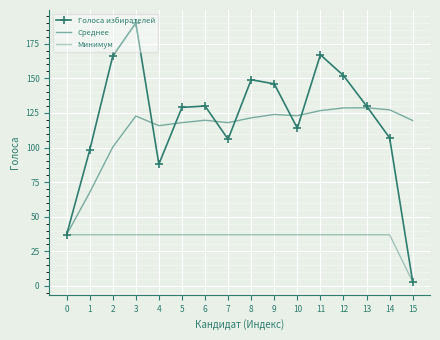

Is it true that Среднее equals 100.3 at 2?

True